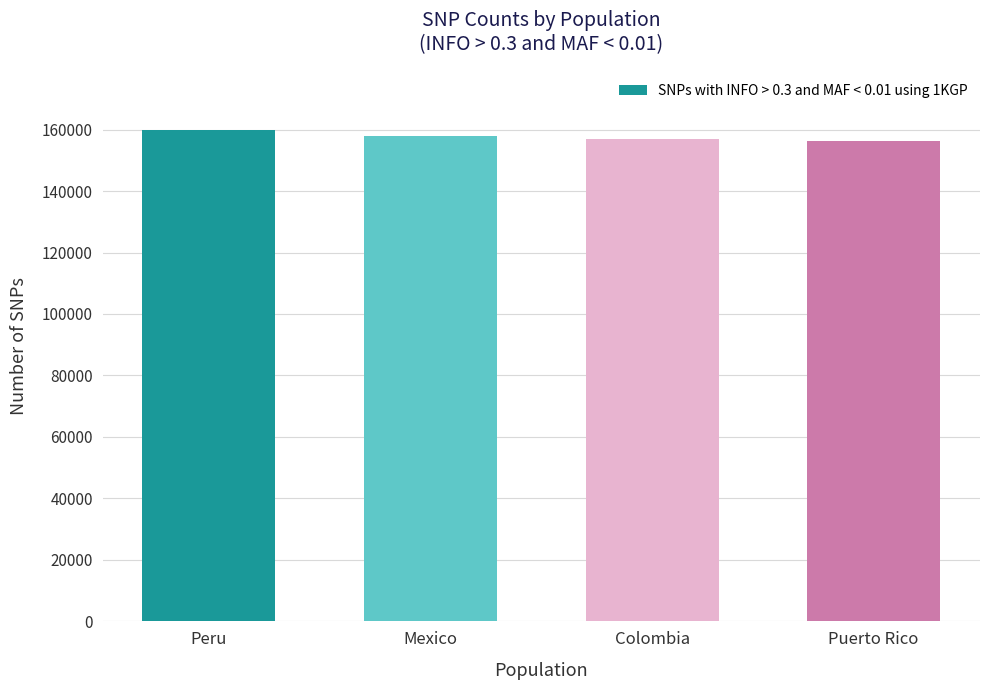

How many bars are there in total?

4